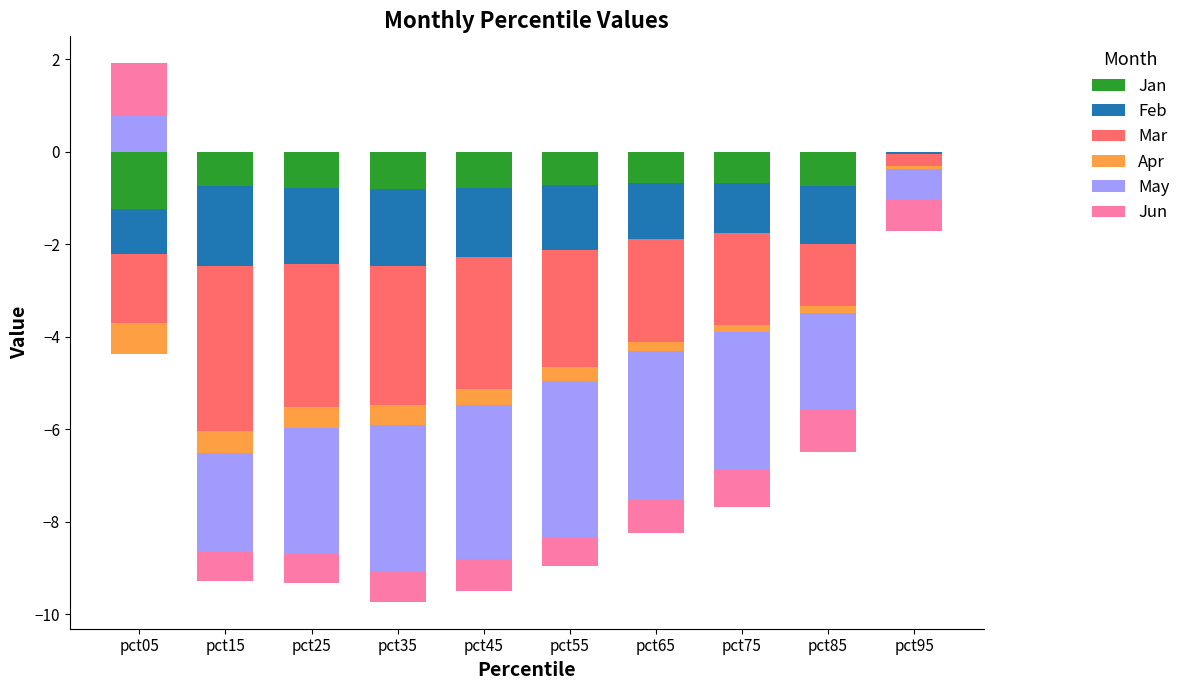

At how many categories does at least one series exceed 0?

1